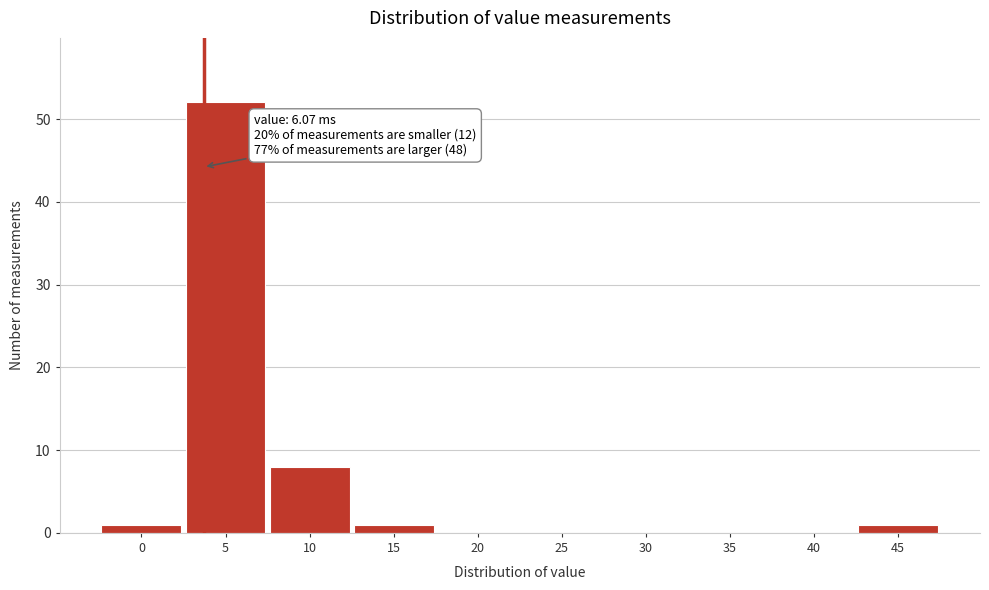

Reading left to right, what are all the values shown in this chart?

0=1	5=52	10=8	15=1	20=0	25=0	30=0	35=0	40=0	45=1